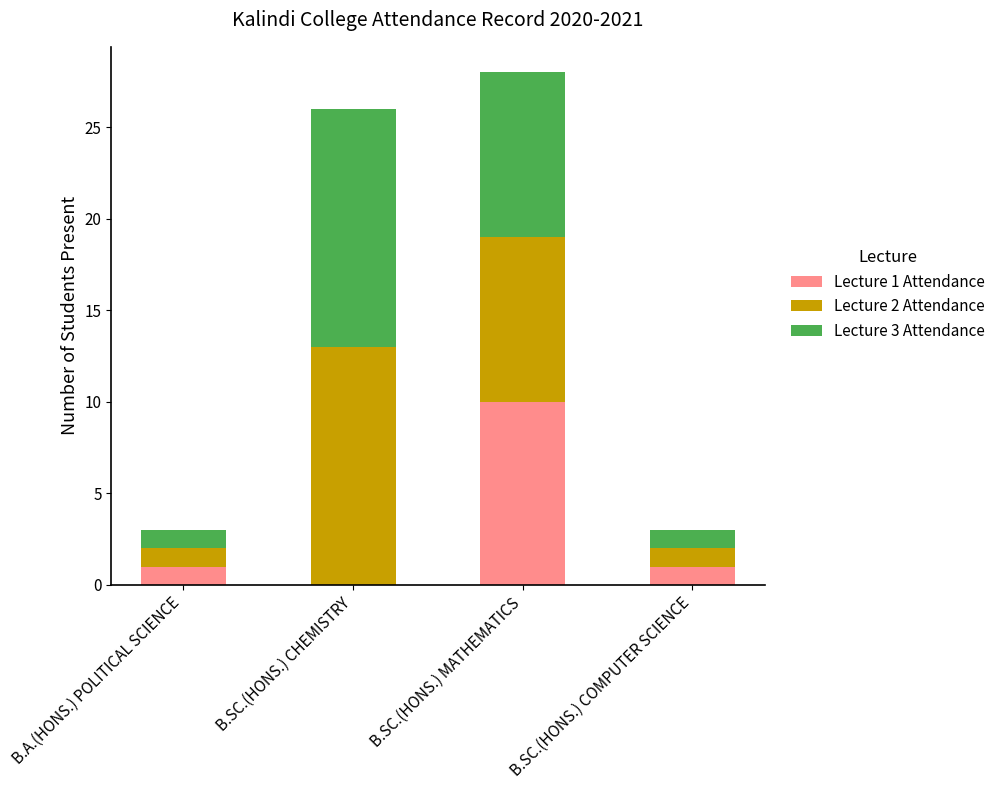

Which category has the highest value in the Lecture 1 Attendance series?

B.SC.(HONS.) MATHEMATICS